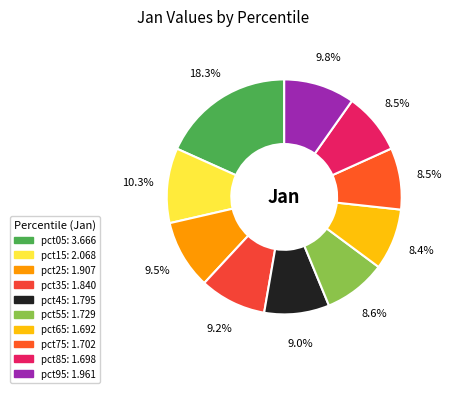

How many slices are in this pie chart?

10